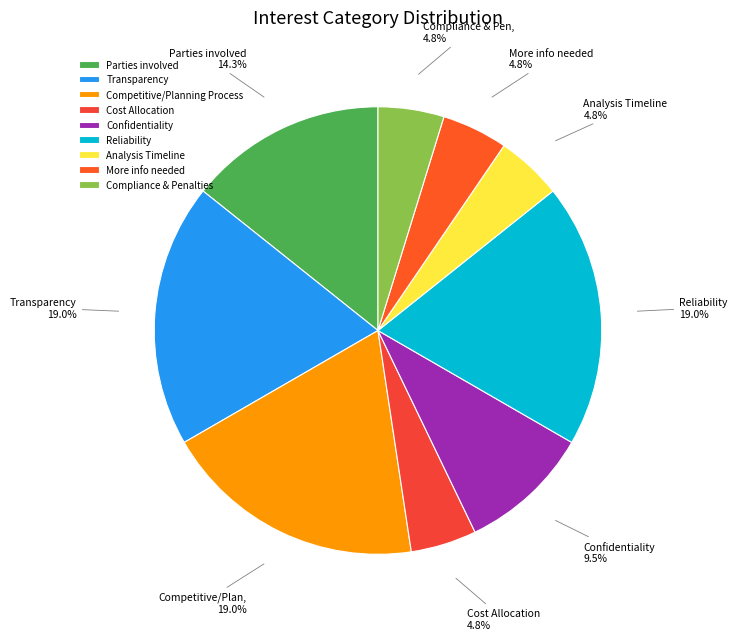

Does any single category account for the majority?

No